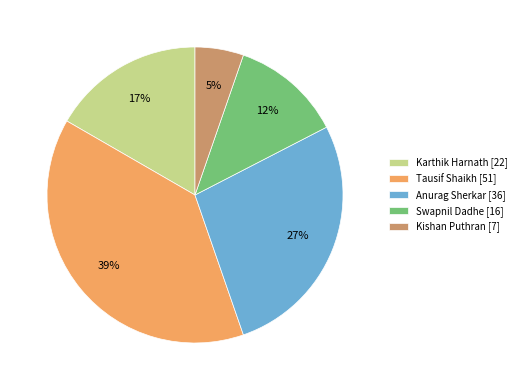

What is the smallest slice in the pie chart?

Kishan Puthran